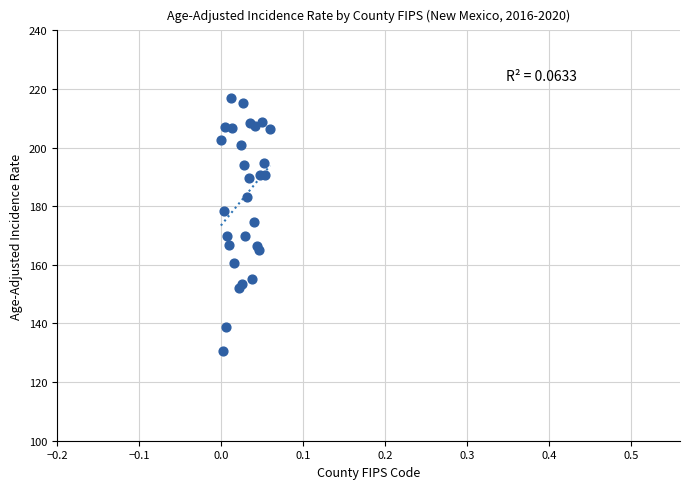

What Y value in the scatter plot is closest to 173?

174.7